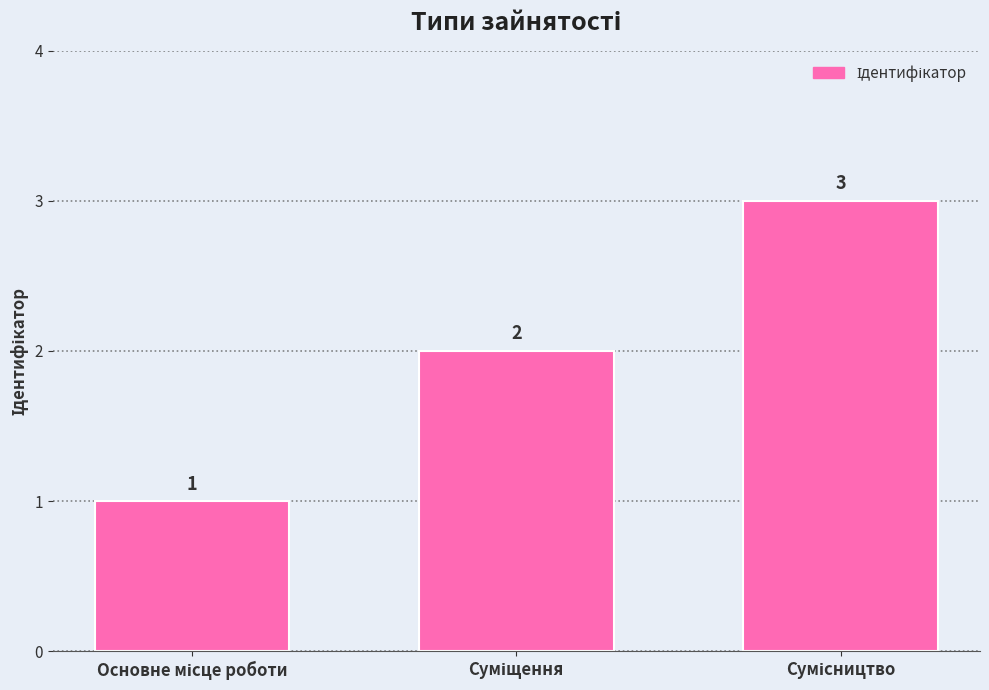

How many bars are there in total?

3